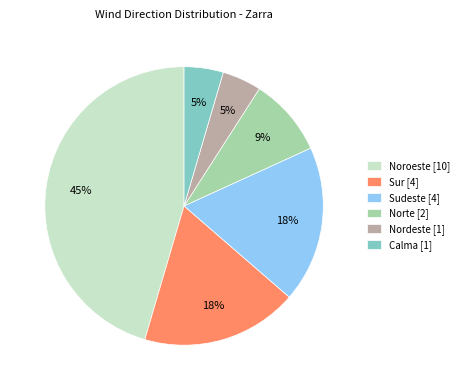

How many segments does this pie chart have?

6